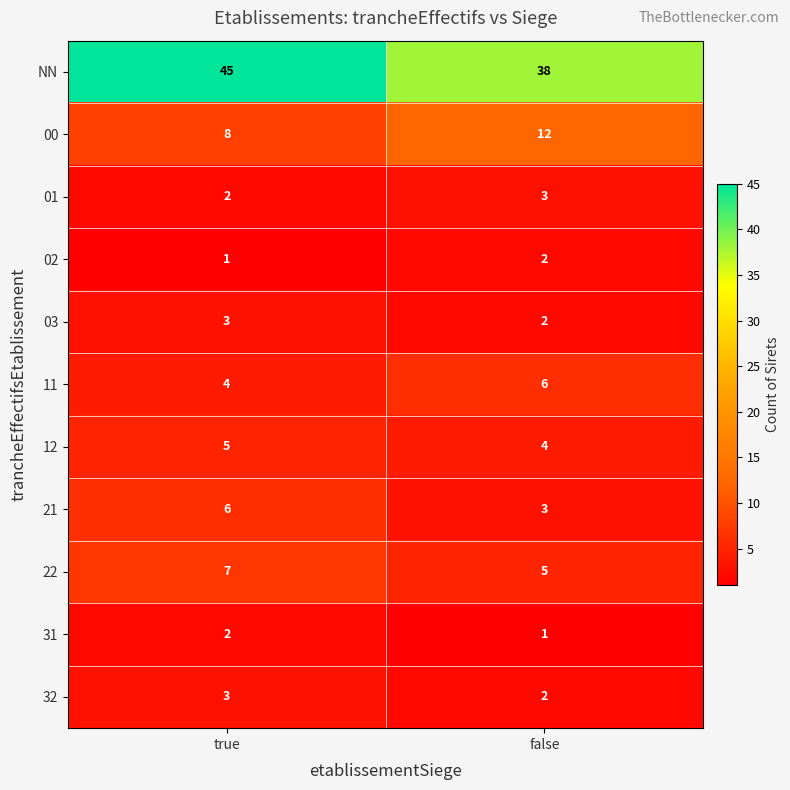

Between true and false, which series saw the biggest shift?

NN